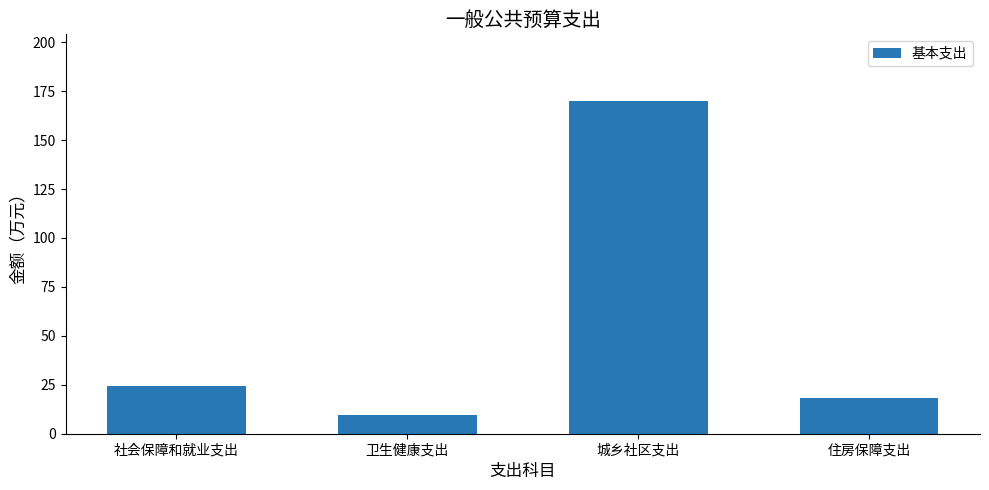

Are the bars grouped side by side (vs. stacked)?

No